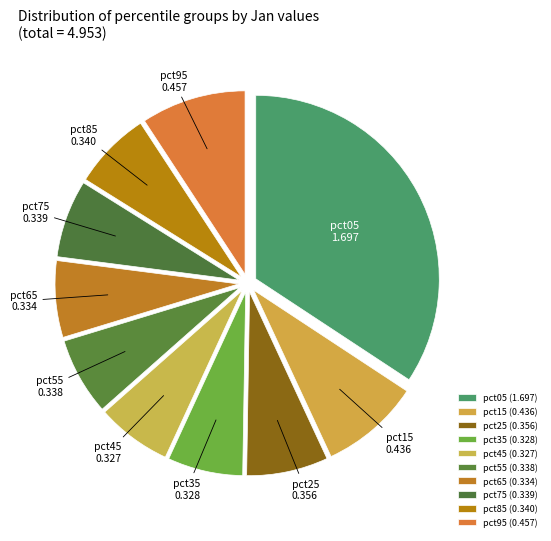

Is the sum of pct75 and pct95 greater than half?

No